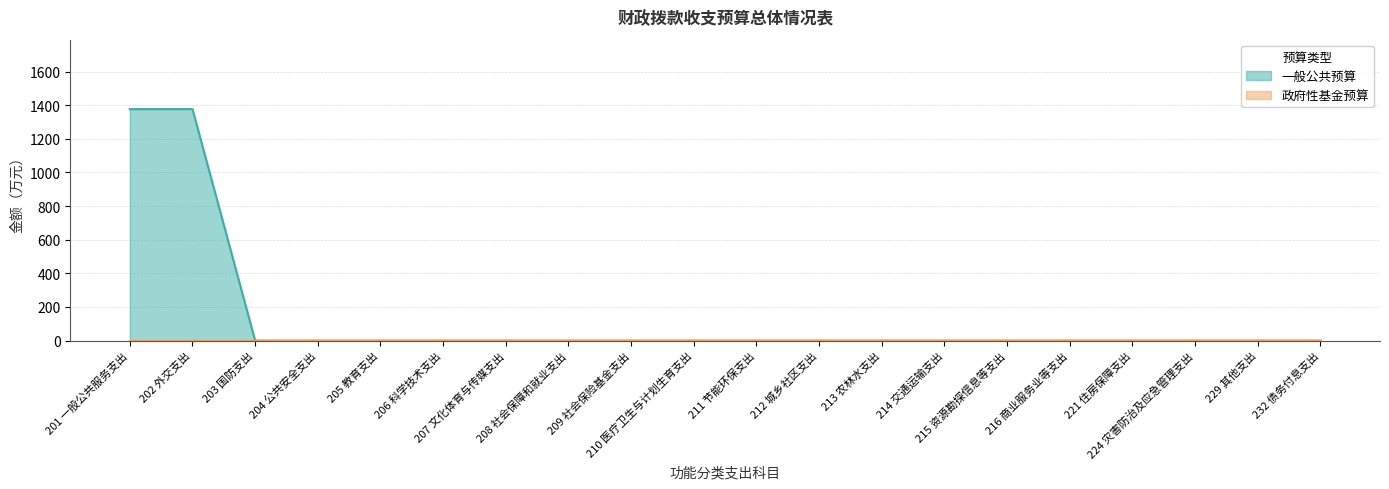

What position from the left is 208 社会保障和就业支出?

8